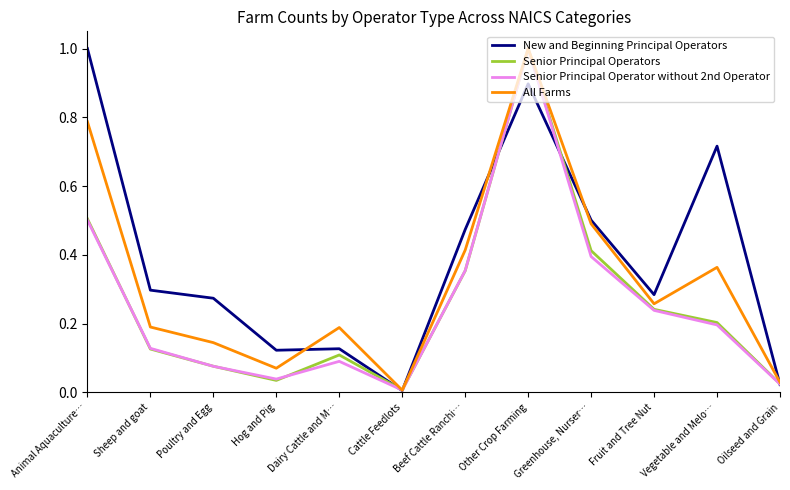

Rank the categories by Senior Principal Operators value from highest to lowest.

Other Crop Farming, Animal Aquaculture…, Greenhouse, Nurser…, Beef Cattle Ranchi…, Fruit and Tree Nut, Vegetable and Melo…, Sheep and goat, Dairy Cattle and M…, Poultry and Egg, Hog and Pig, Oilseed and Grain, Cattle Feedlots